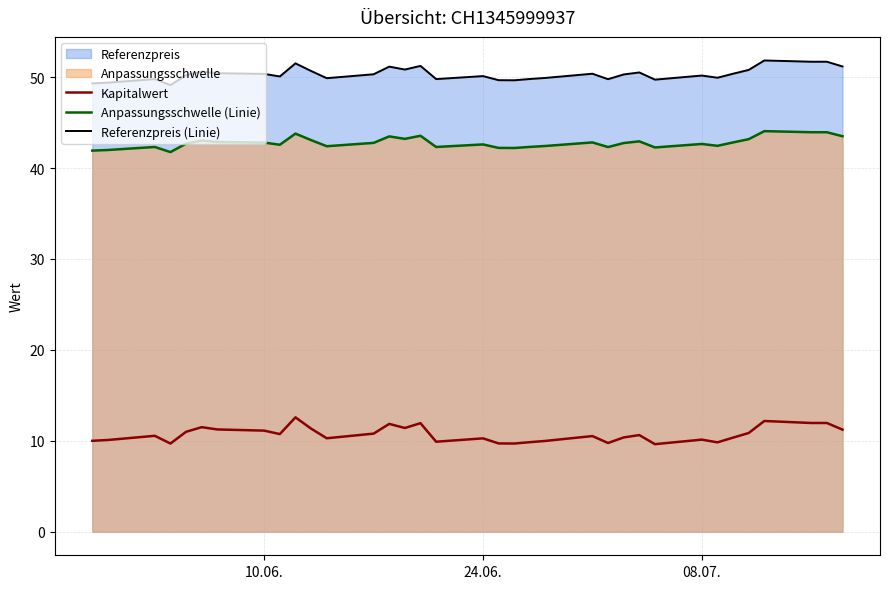

What is the highest value of the Referenzpreis (Linie) series?

51.8